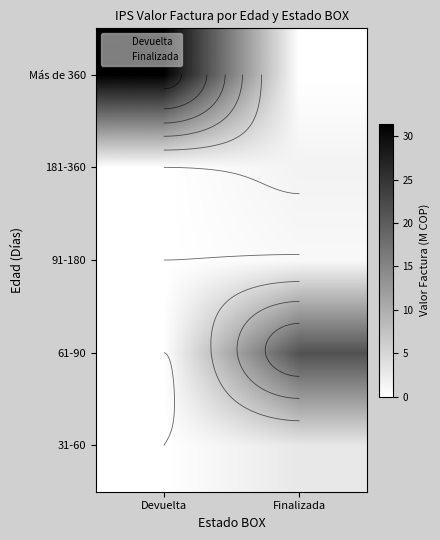

True or false: Más de 360 has a value of 31.5 at Devuelta.

True